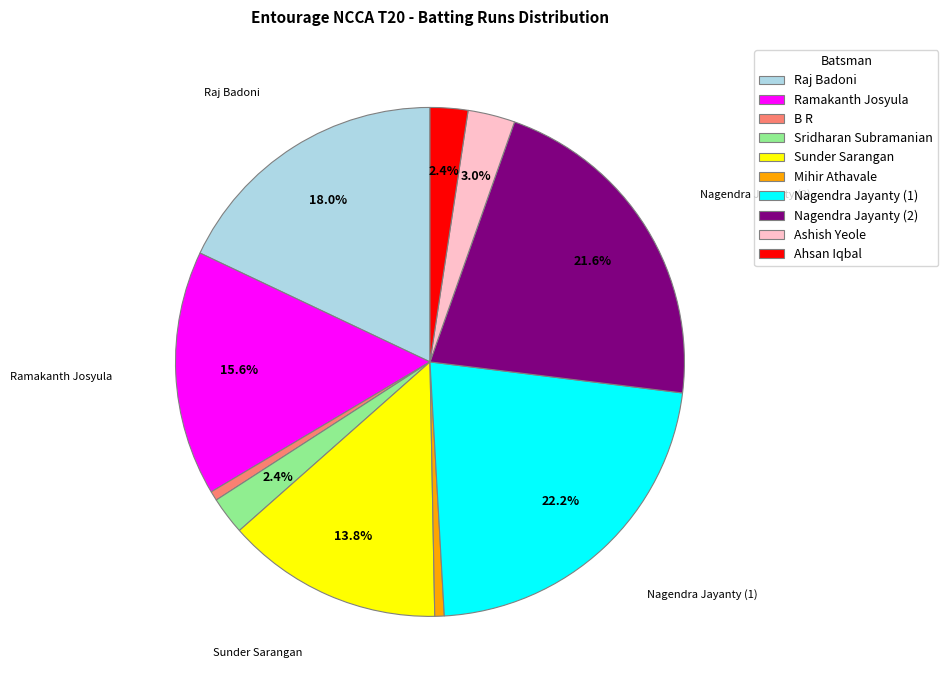

Is there a majority slice in this chart?

No